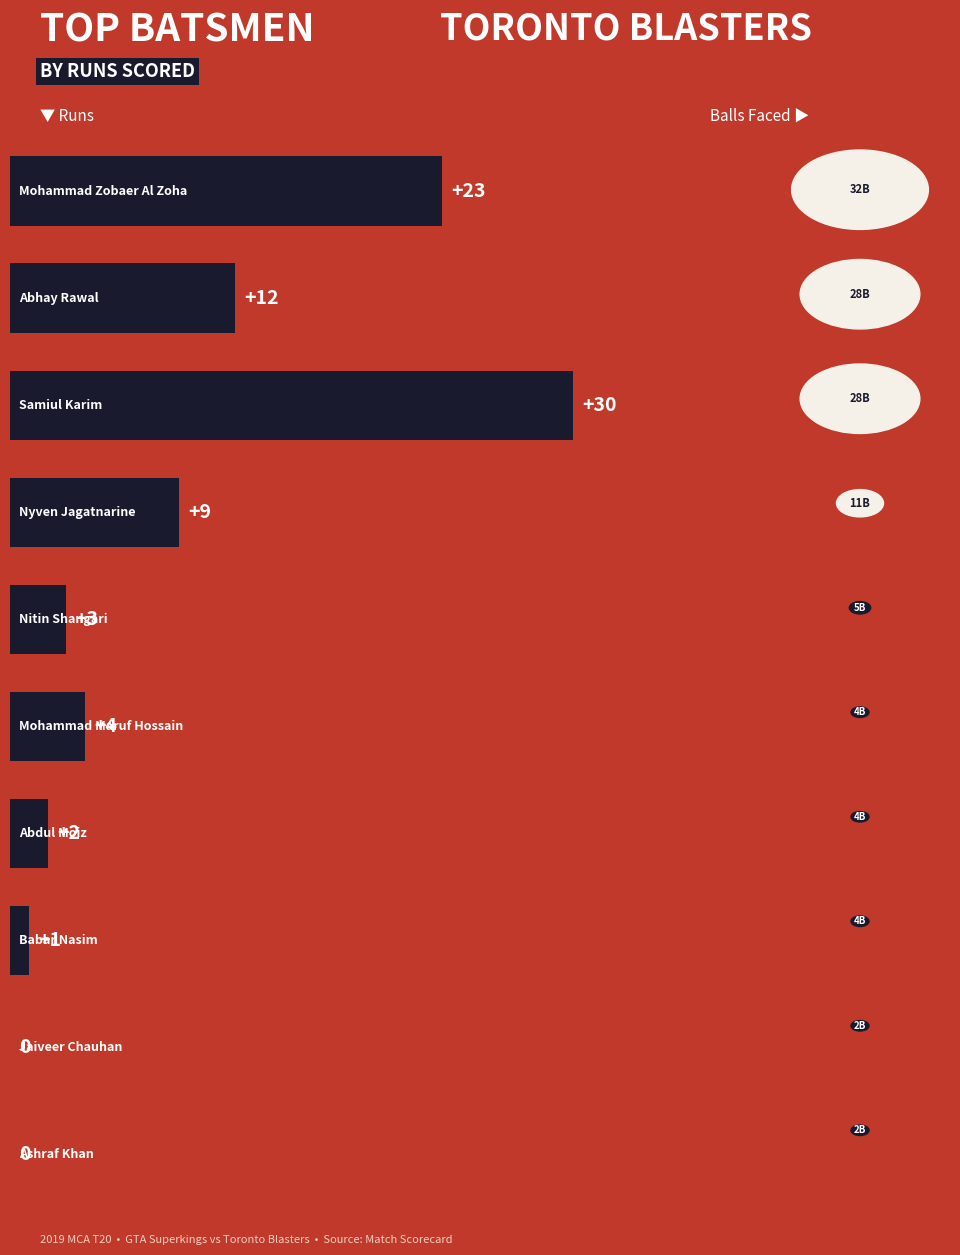

What is the greatest value displayed?

30